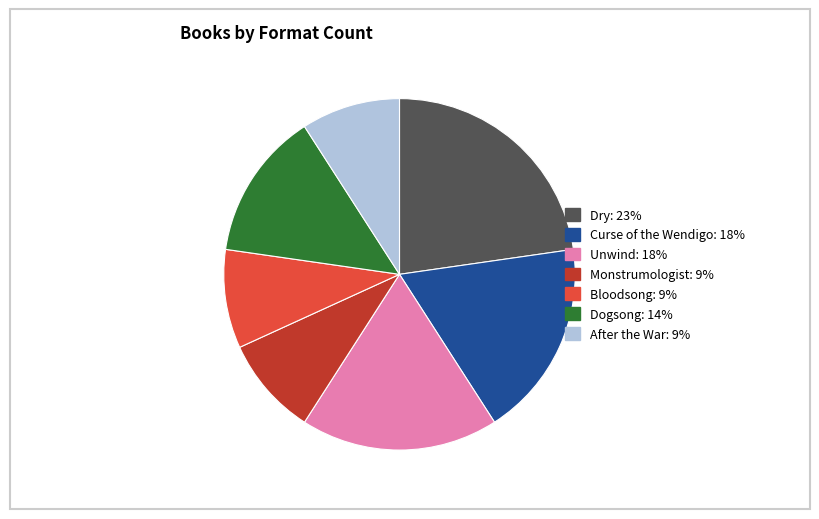

Is it true that Dogsong is 14% of the pie?

True